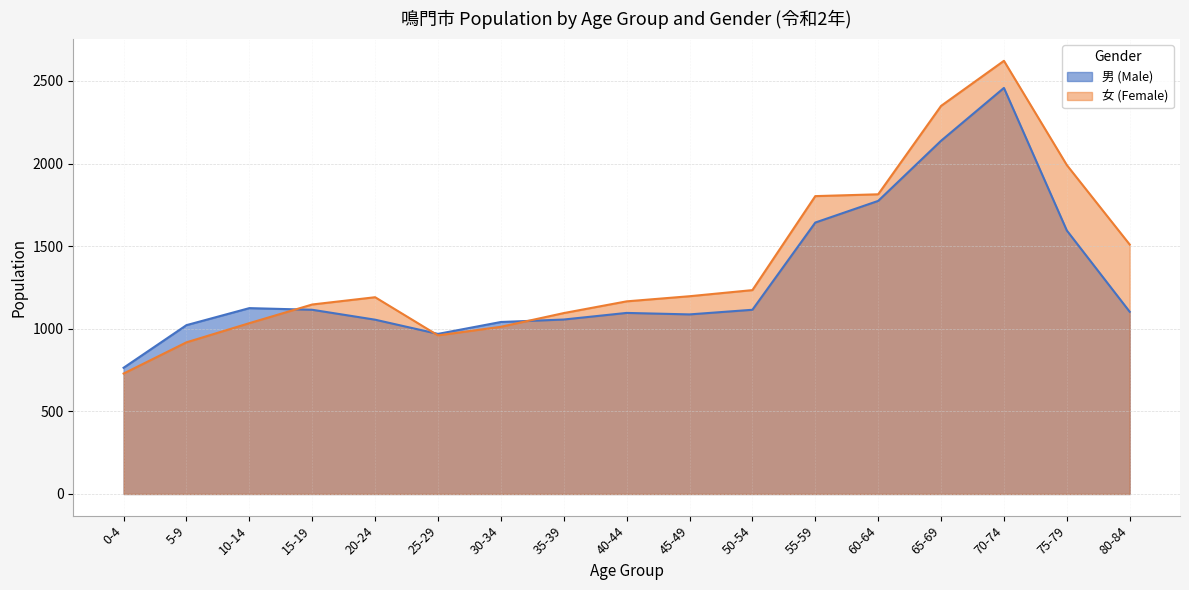

How many lines are shown in the chart?

2